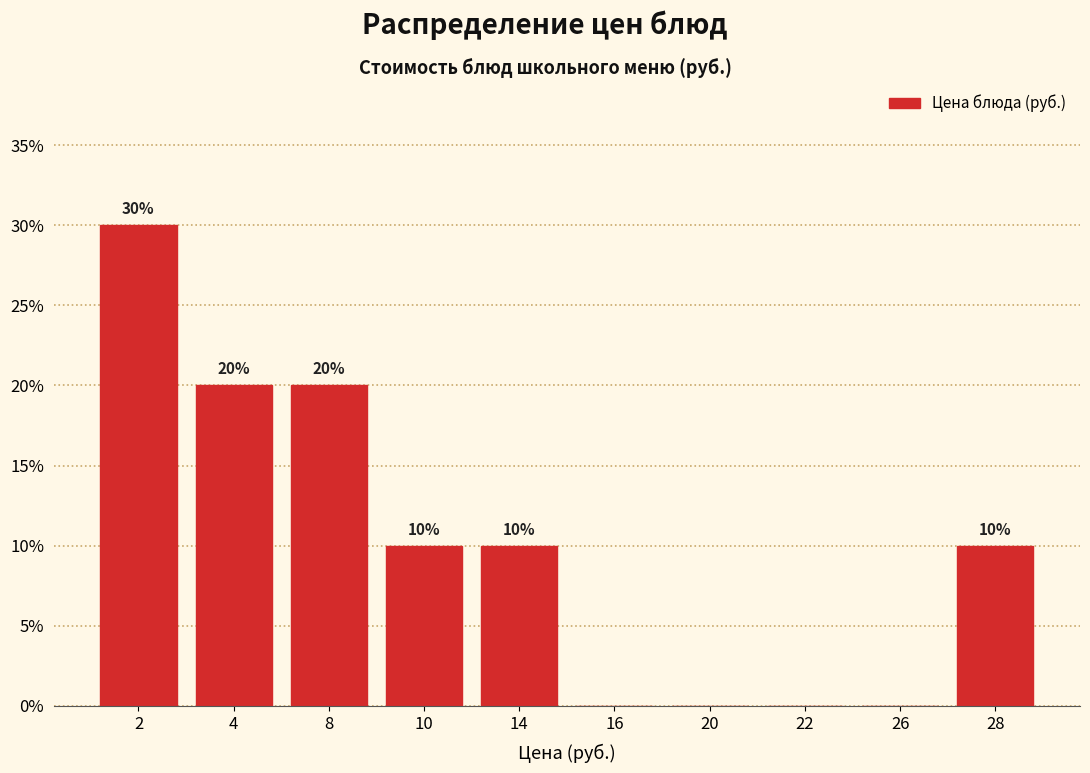

Reading right to left, what are all the values shown in this chart?

28=10	26=0	22=0	20=0	16=0	14=10	10=10	8=20	4=20	2=30